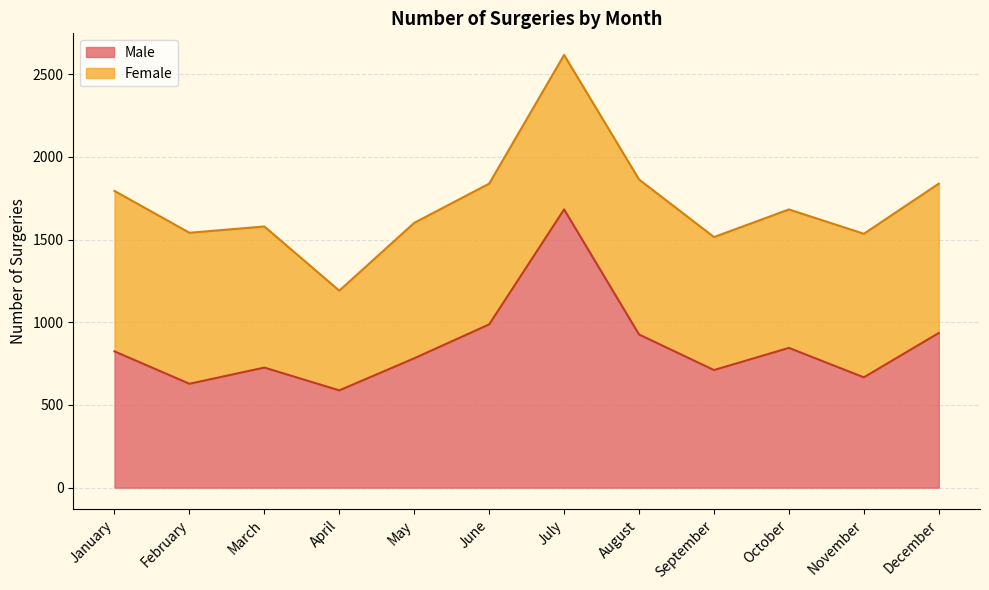

At which label does the data first exceed 824?

June